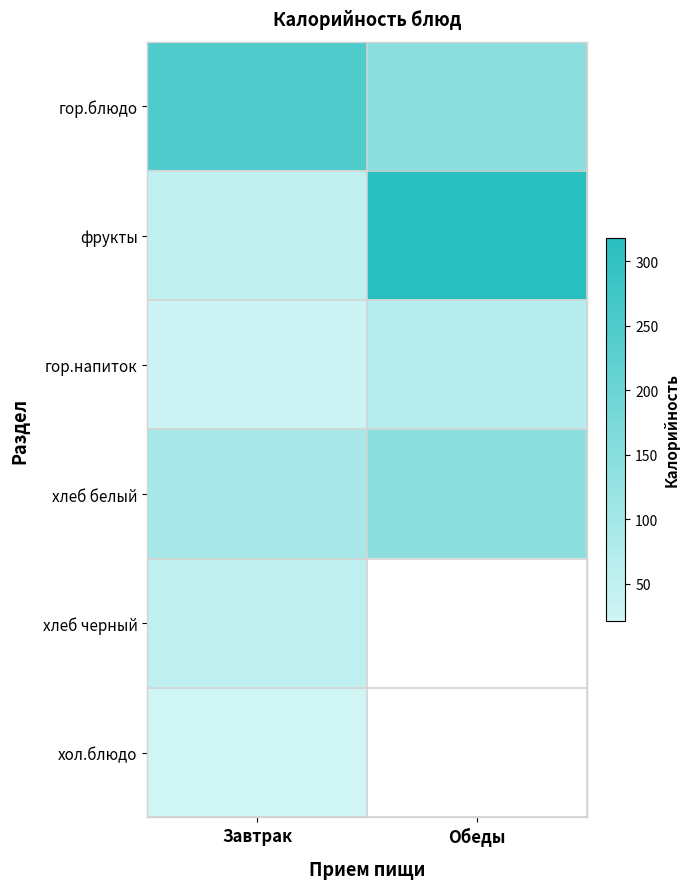

True or false: хол.блюдо has a value of 21.3 at Завтрак.

True